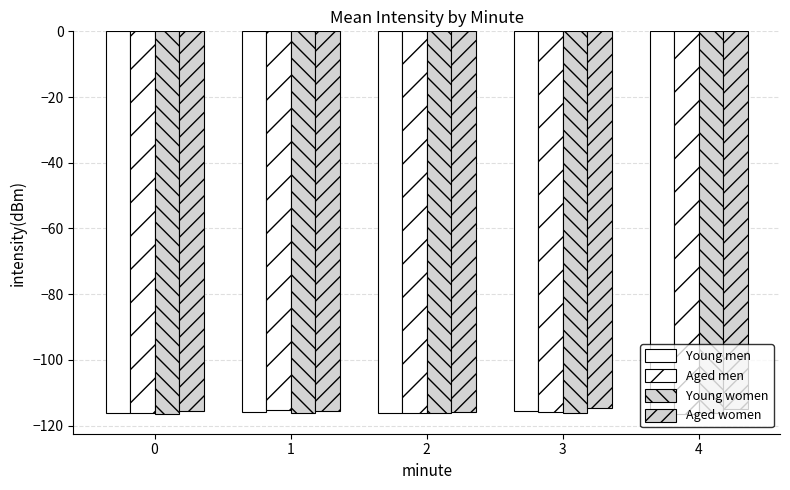

Are the bars grouped side by side (vs. stacked)?

Yes